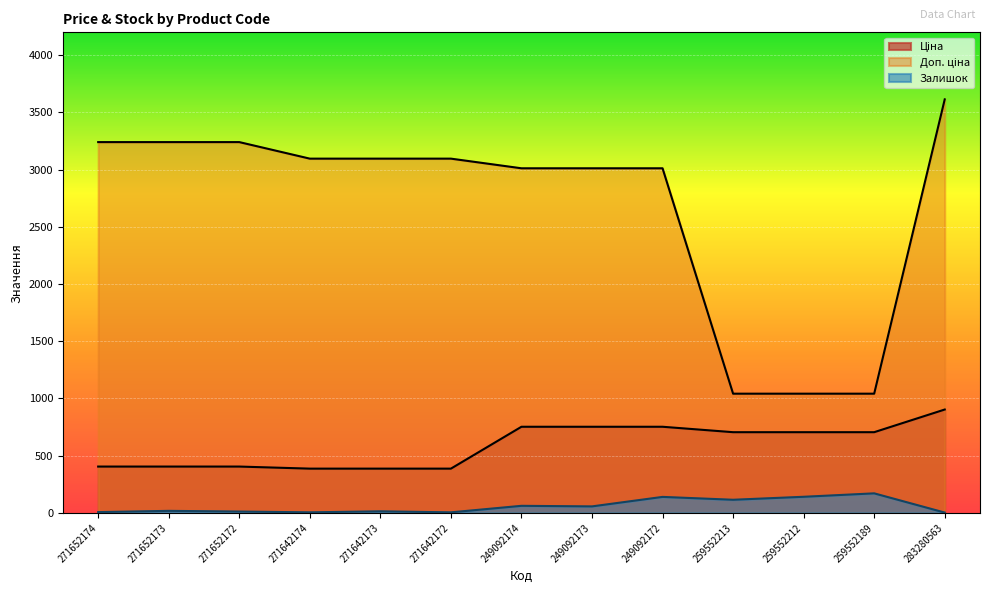

What is the difference between the highest and lowest values at 271642172?

3091.2